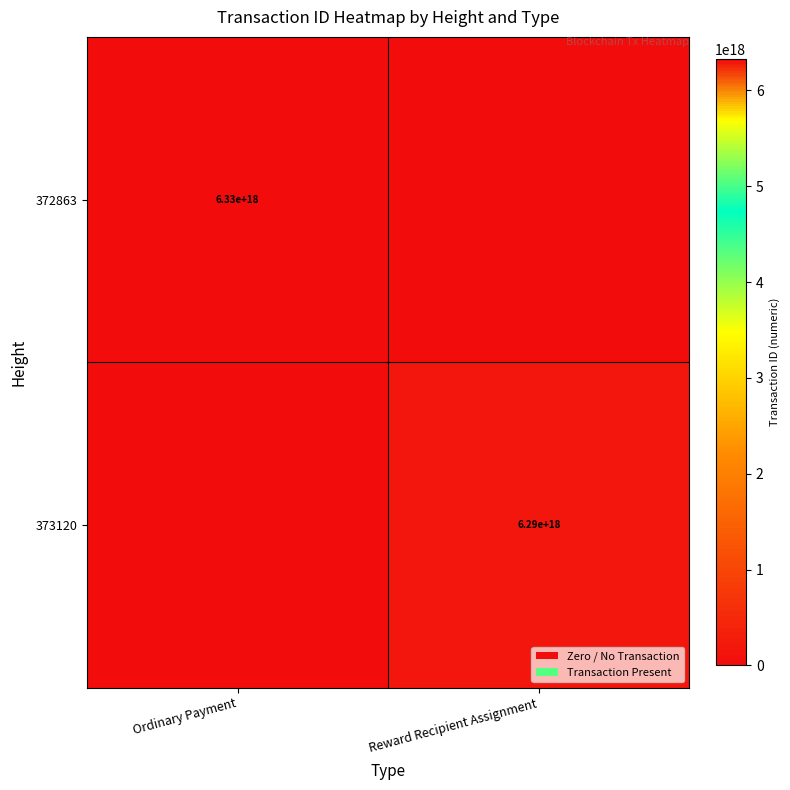

The 372863 series shows 6330000000000000000 at Ordinary Payment. True or false?

True